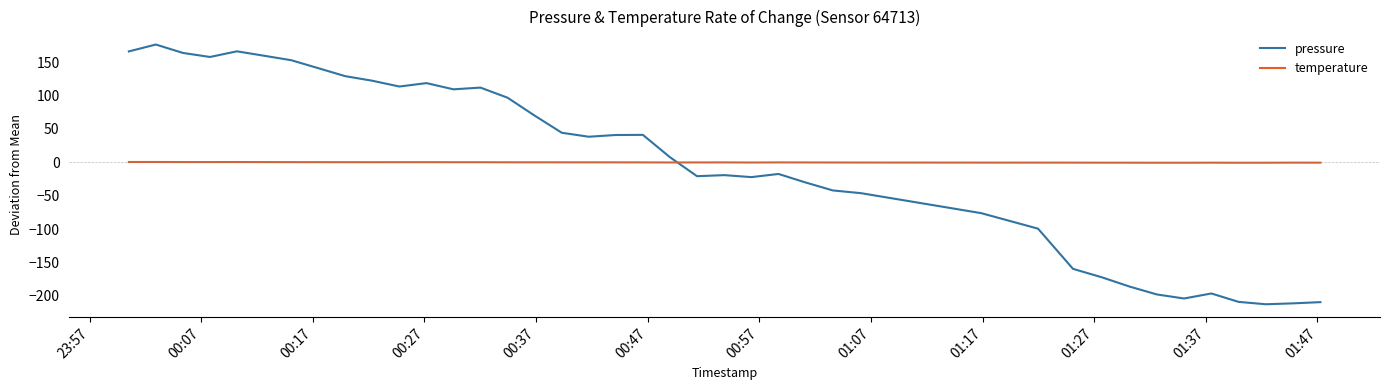

Which series ends up on top after the final intersection of temperature and pressure?

temperature